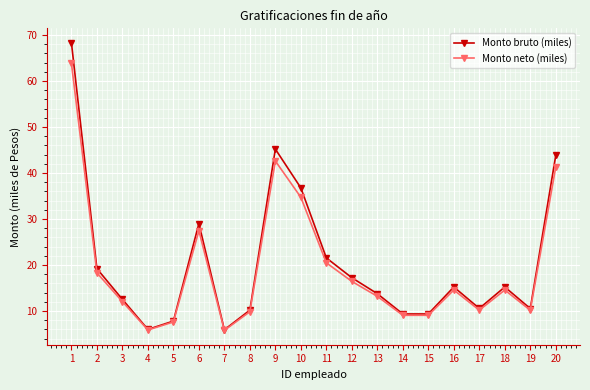

What value does the Monto bruto (miles) series have at 18?

15.2